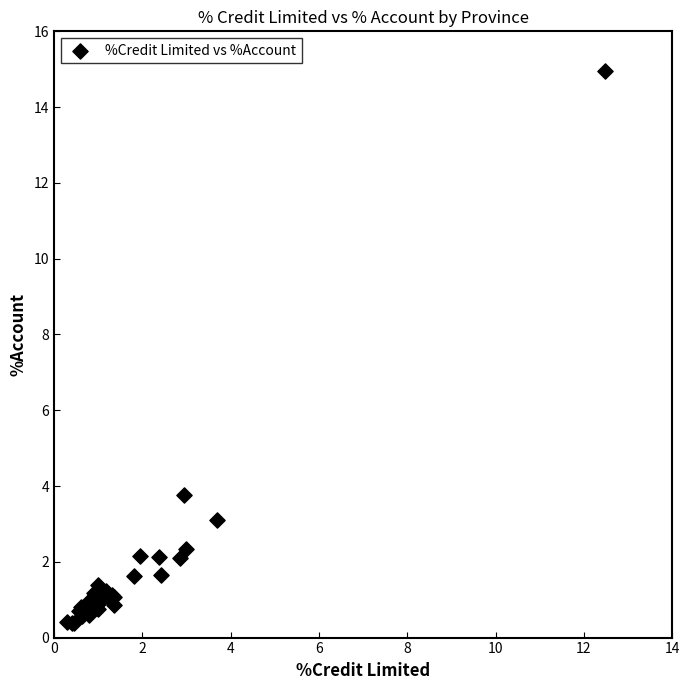

What Y value in the scatter plot is closest to 7?

3.8